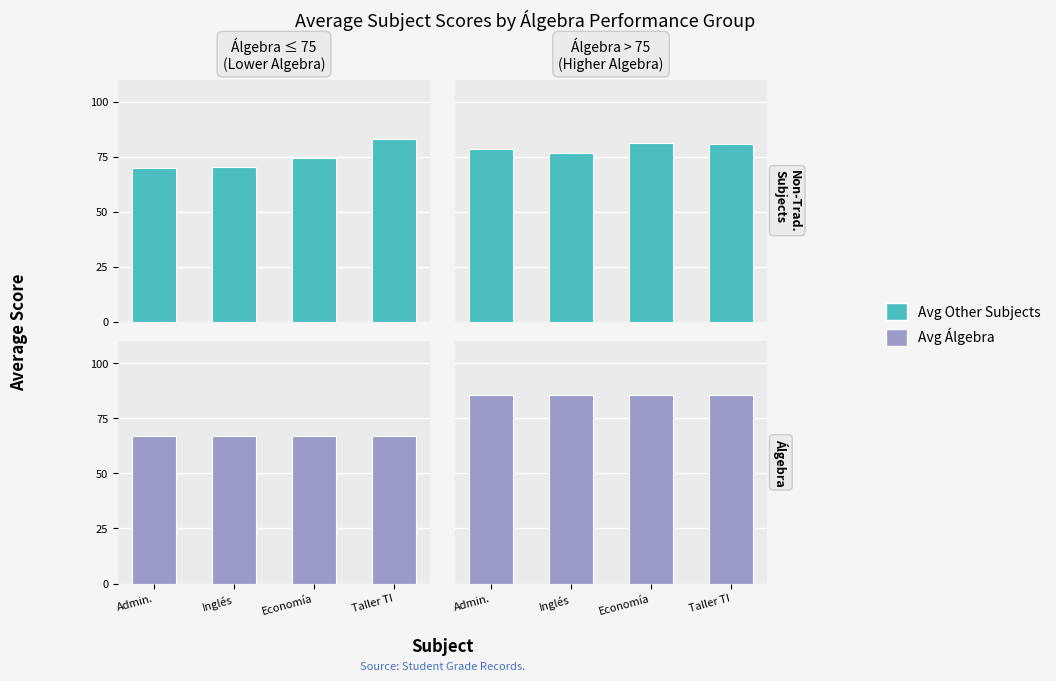

Is it true that Avg Other Subjects equals 111.4 at Economía?

False